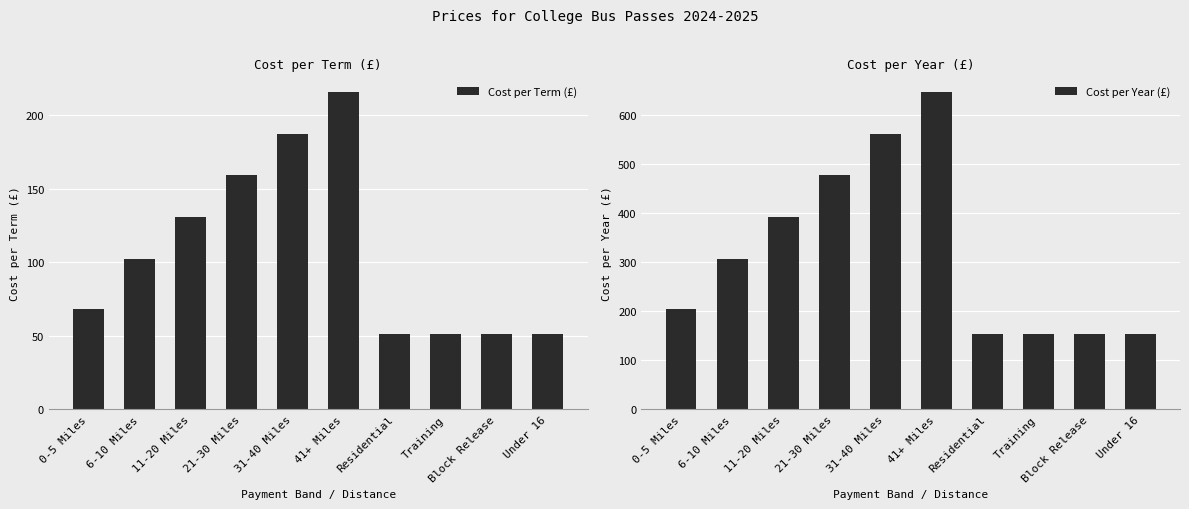

What is the difference between the maximum and second lowest values in the Cost per Year (£) series?

493.5